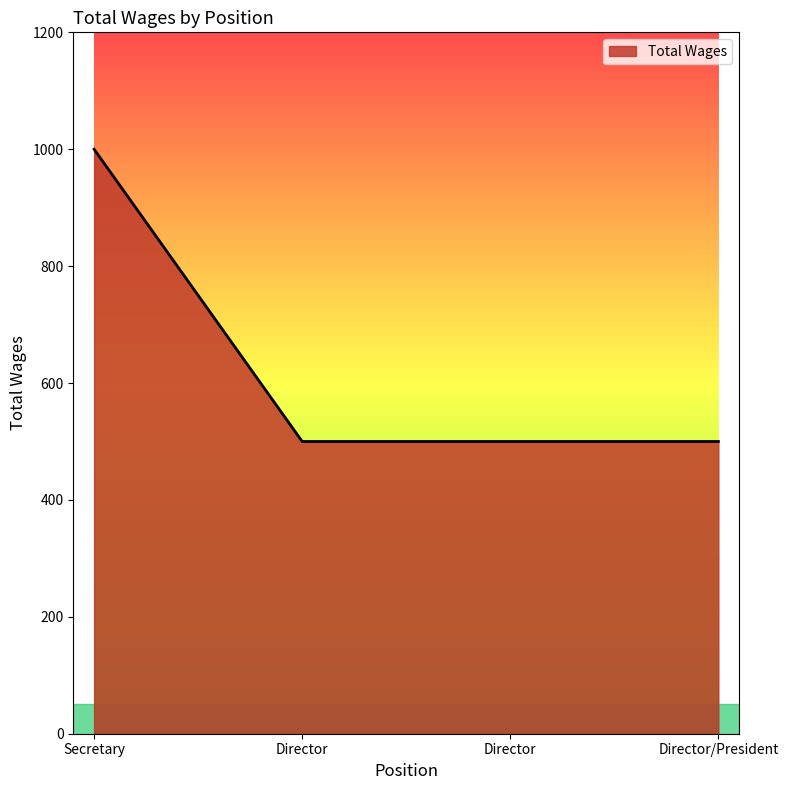

What value does the data have at Director, to the nearest 100?

500